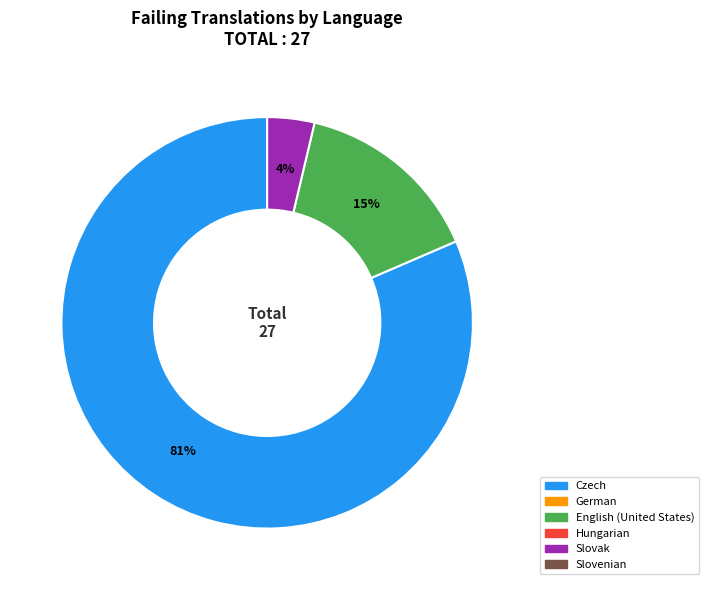

To the nearest percent, what is the average slice percentage?

33%